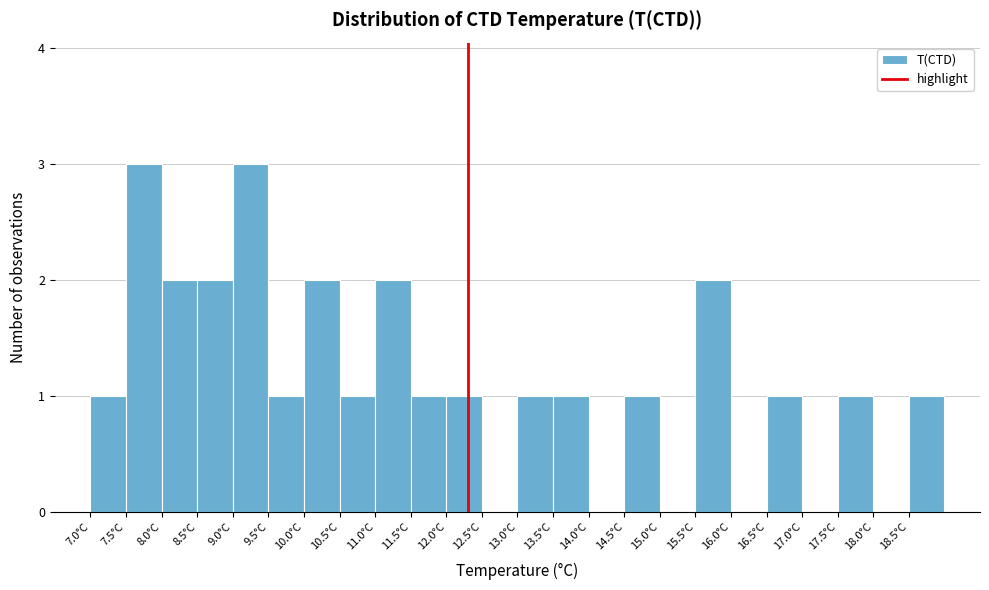

Reading left to right, transcribe this chart: for each bar, give the range it covers on the x-axis and its height. The values are not printed on the chart, so give them approximately, as read against the axis.

7.0 to 7.5: 1
7.5 to 8.0: 3
8.0 to 8.5: 2
8.5 to 9.0: 2
9.0 to 9.5: 3
9.5 to 10.0: 1
10.0 to 10.5: 2
10.5 to 11.0: 1
11.0 to 11.5: 2
11.5 to 12.0: 1
12.0 to 12.5: 1
12.5 to 13.0: 0
13.0 to 13.5: 1
13.5 to 14.0: 1
14.0 to 14.5: 0
14.5 to 15.0: 1
15.0 to 15.5: 0
15.5 to 16.0: 2
16.0 to 16.5: 0
16.5 to 17.0: 1
17.0 to 17.5: 0
17.5 to 18.0: 1
18.0 to 18.5: 0
18.5 to 19.0: 1